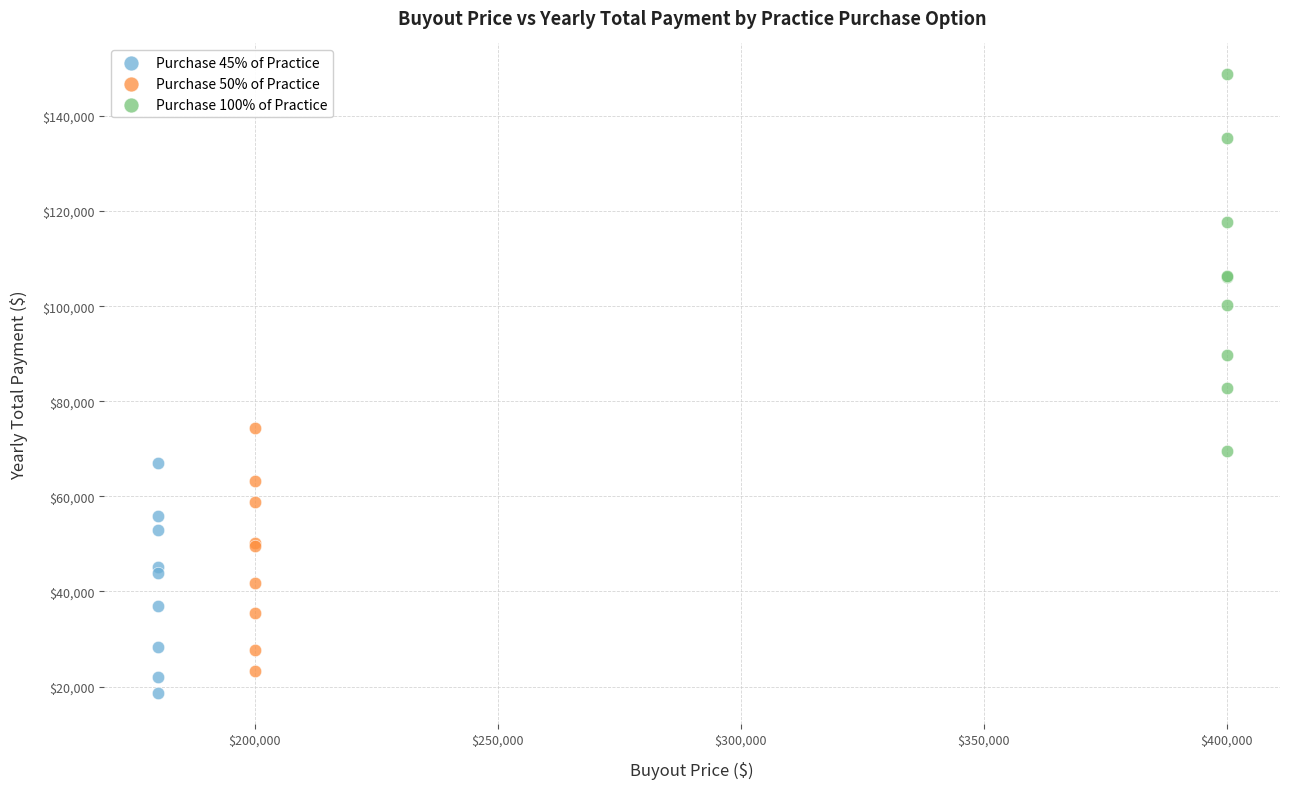

What are all the series names shown in the legend?

Purchase 45% of Practice, Purchase 50% of Practice, Purchase 100% of Practice